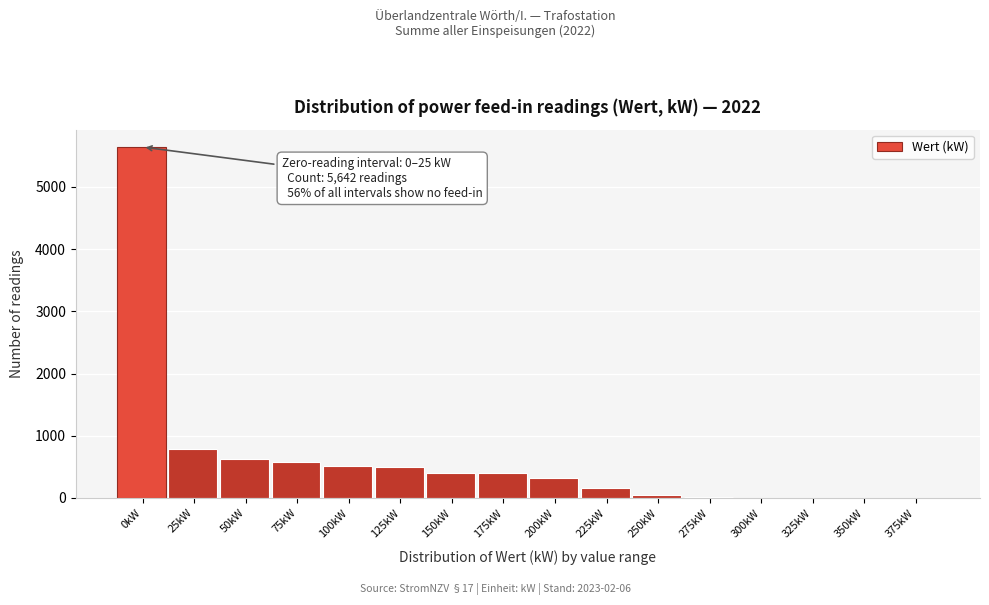

What is the sum of all values?

10000